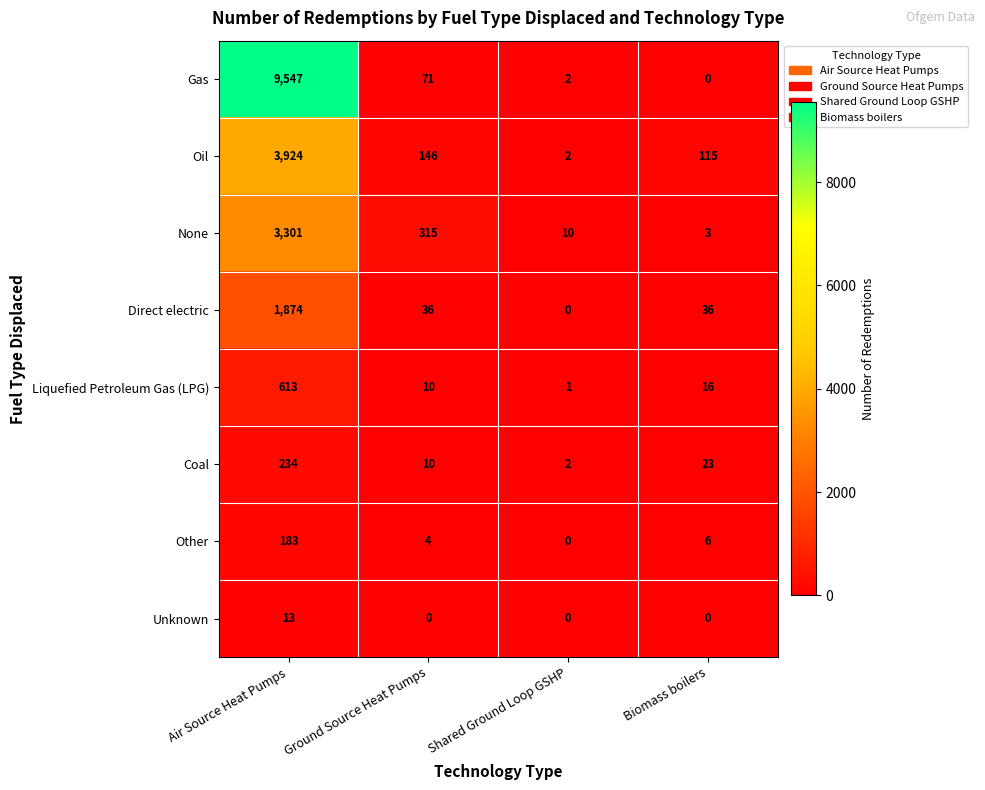

Which series has the largest total across all categories?

Gas